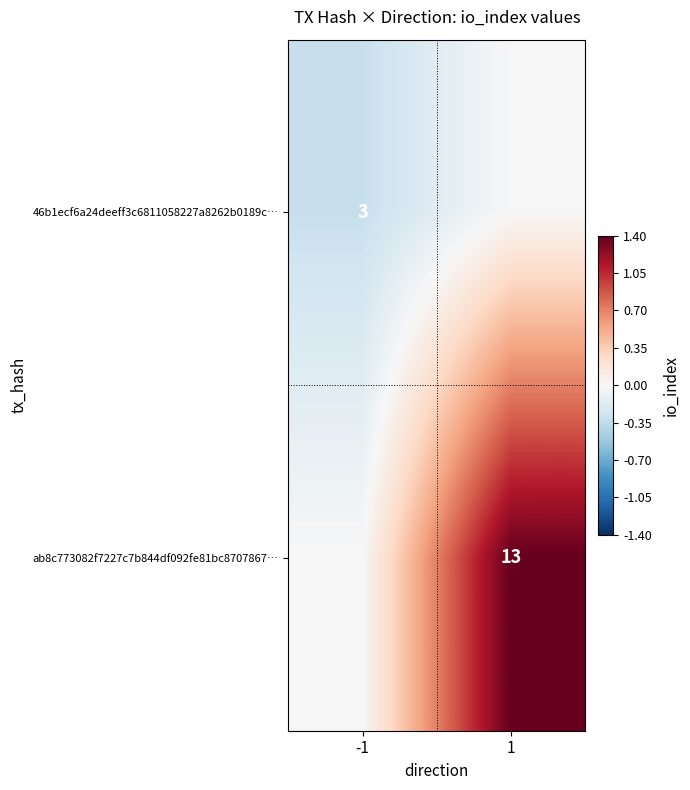

Is the value of ab8c773082f7227c7b844df092fe81bc8707867… at 1 greater than the value of 46b1ecf6a24deeff3c6811058227a8262b0189c… at -1?

Yes